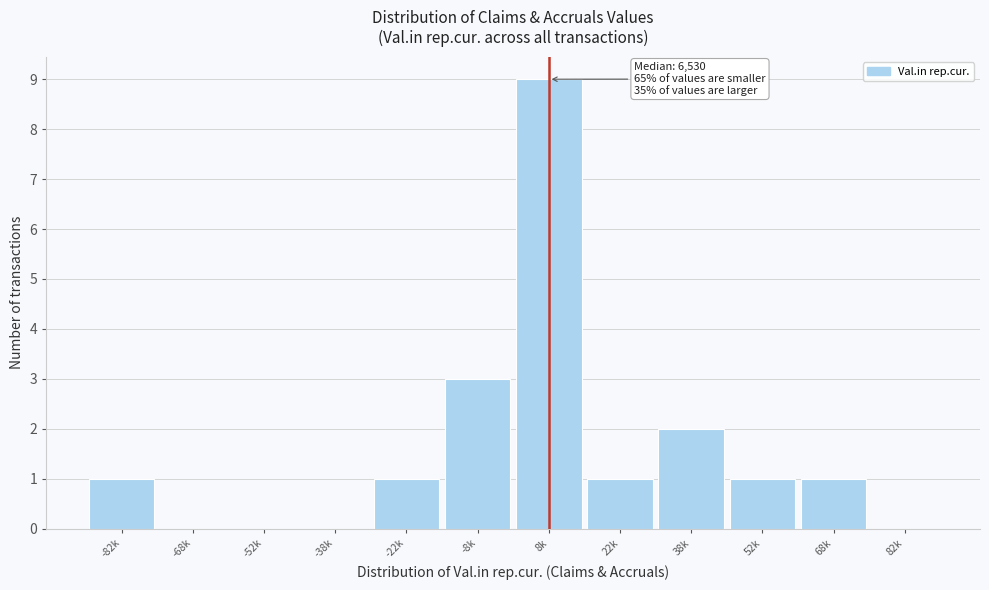

Reading left to right, list all the values displayed in this chart.

-82k=1	-68k=0	-52k=0	-38k=0	-22k=1	-8k=3	8k=9	22k=1	38k=2	52k=1	68k=1	82k=0